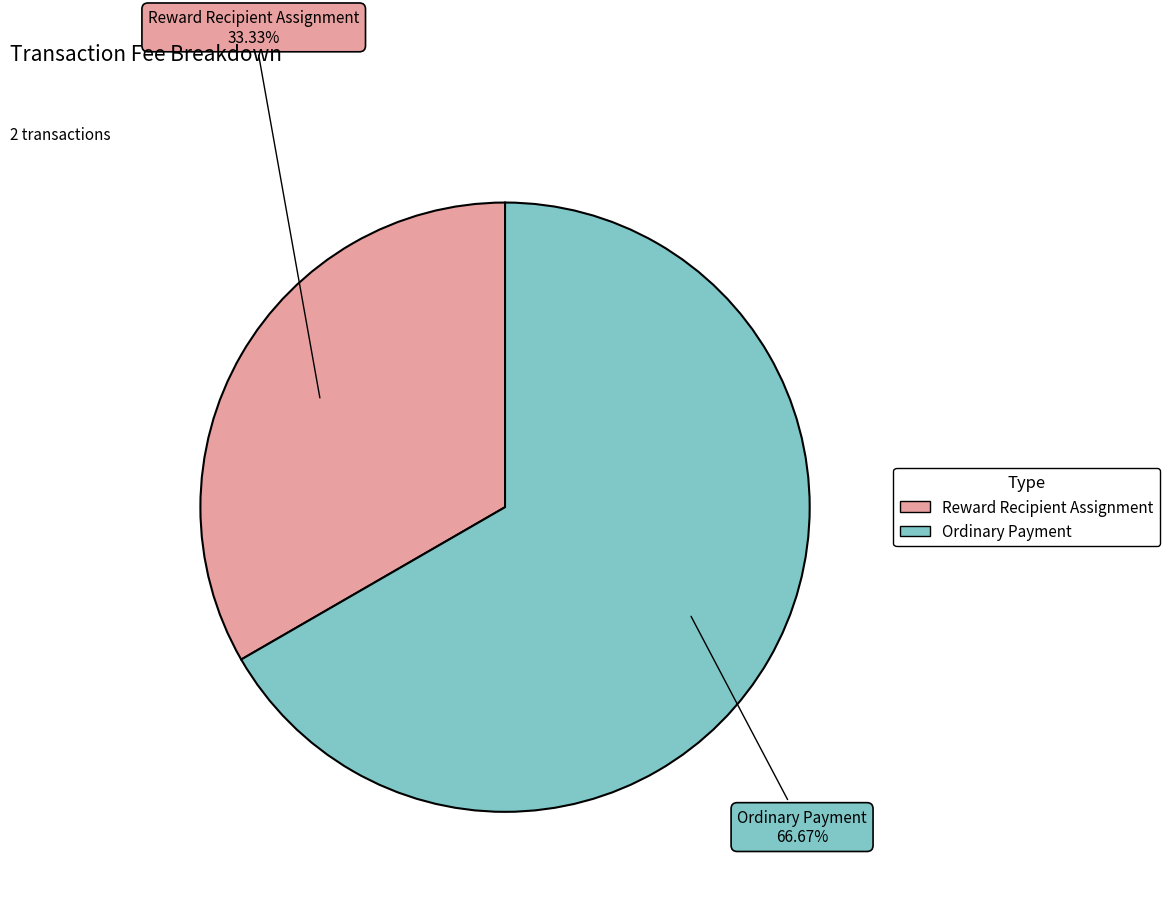

Which category has the smallest portion of the pie?

Reward Recipient Assignment